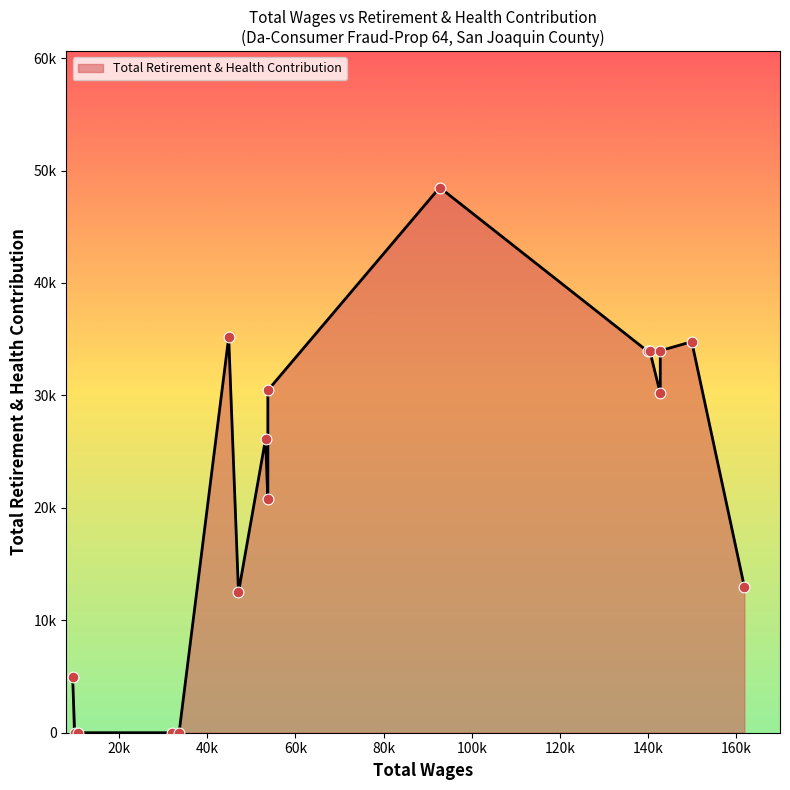

Which has a higher value, 142792.0 or 53729.0?

142792.0